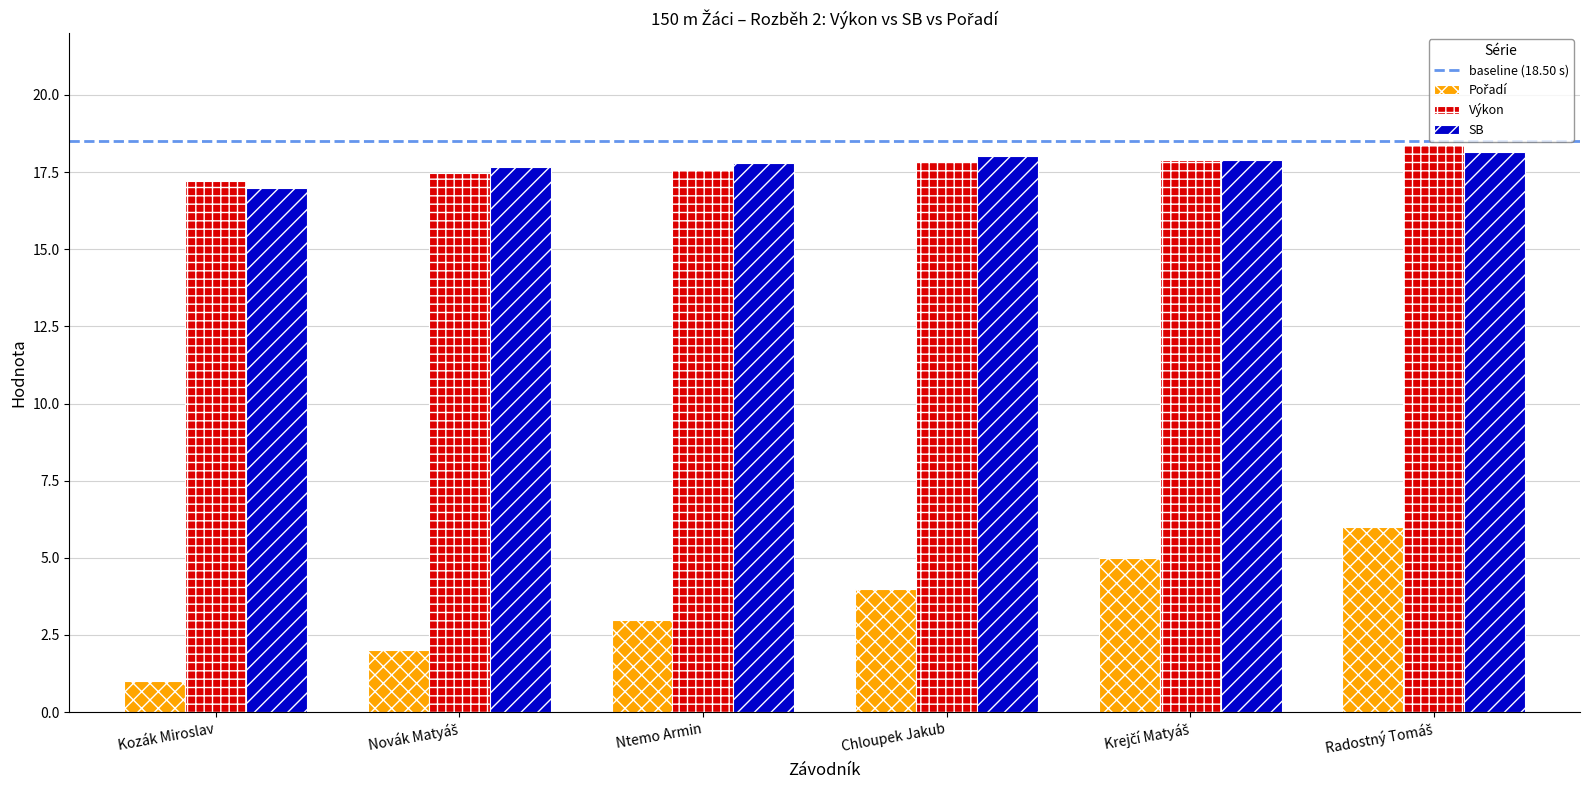

The Výkon series shows 17.2 at Kozák Miroslav. True or false?

True